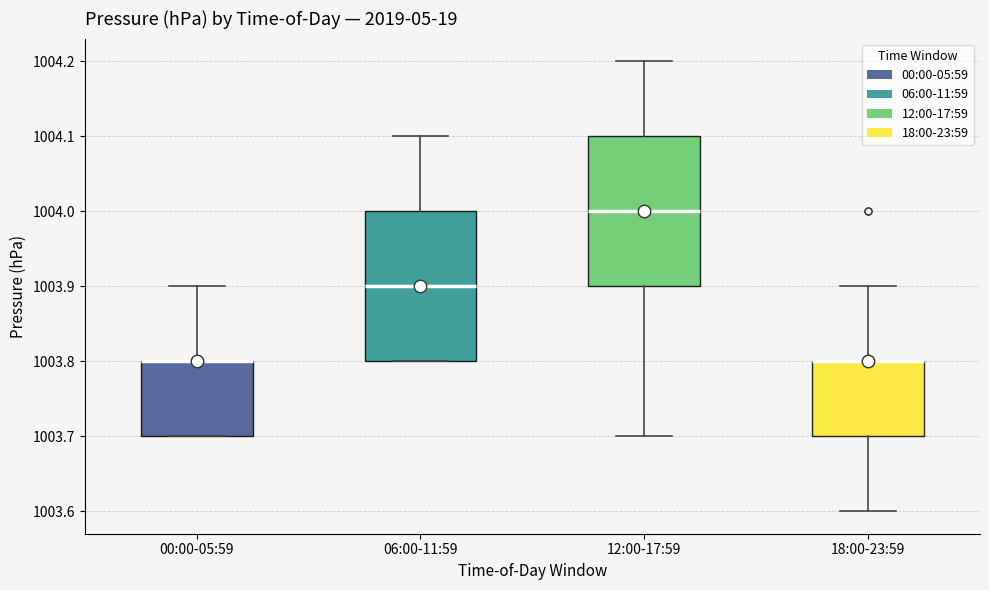

Where is the upper edge of the box for 06:00-11:59 on the y-axis? The values are not printed on the chart, so give them approximately, as read against the axis.

1004.0